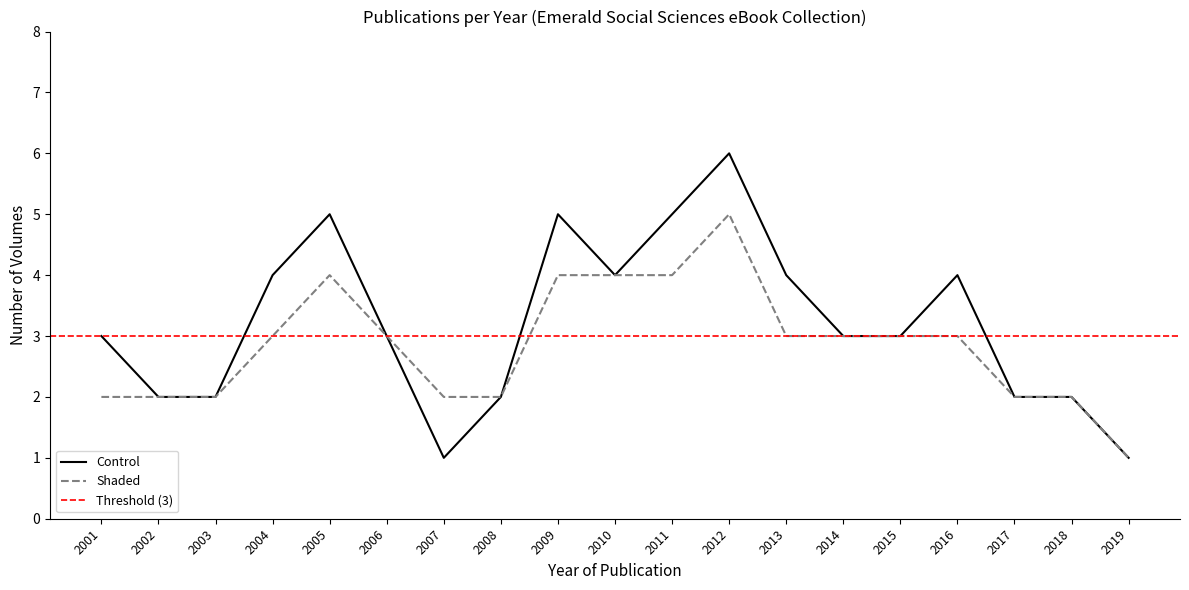

At which category does the chart reach its peak across all series?

2012